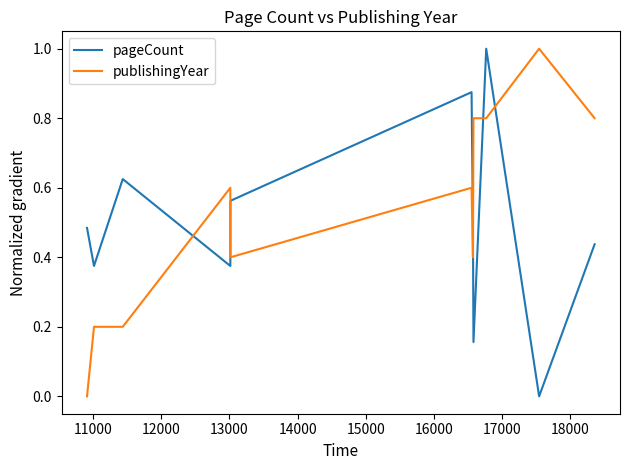

Which series ends up on top after the final intersection of pageCount and publishingYear?

publishingYear